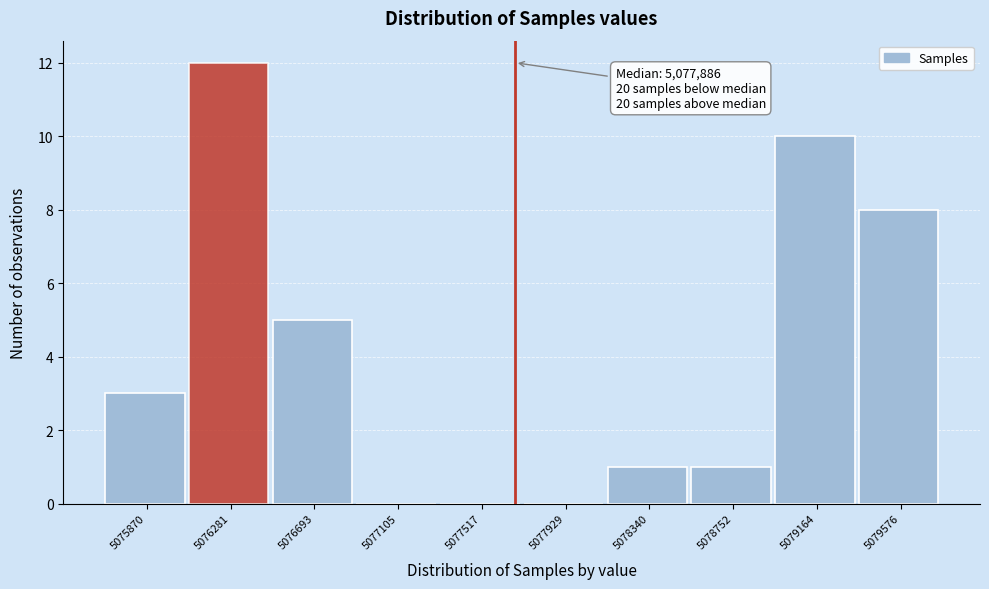

Reading right to left, list all the values displayed in this chart.

5079576=8	5079164=10	5078752=1	5078340=1	5077929=0	5077517=0	5077105=0	5076693=5	5076281=12	5075870=3